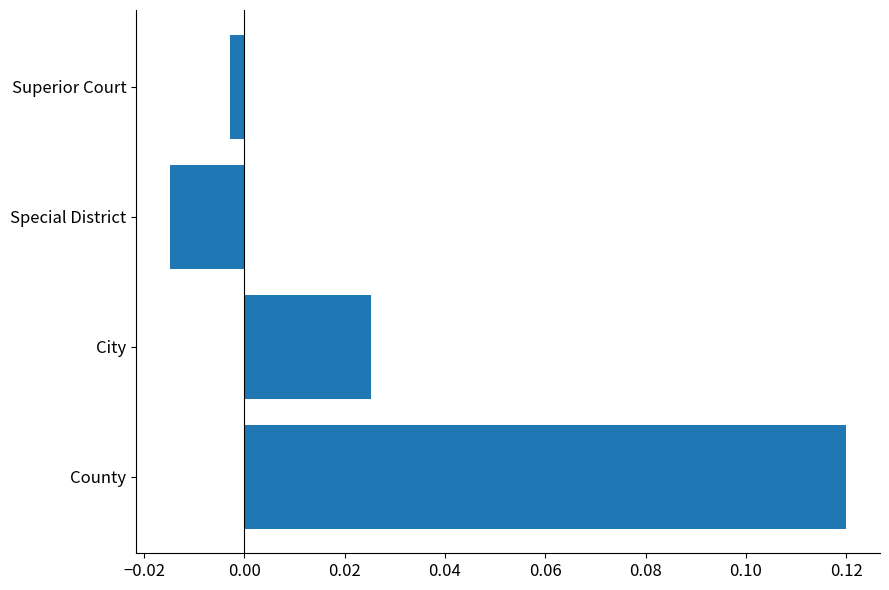

The chart shows a value of 0.2 at County. True or false?

False